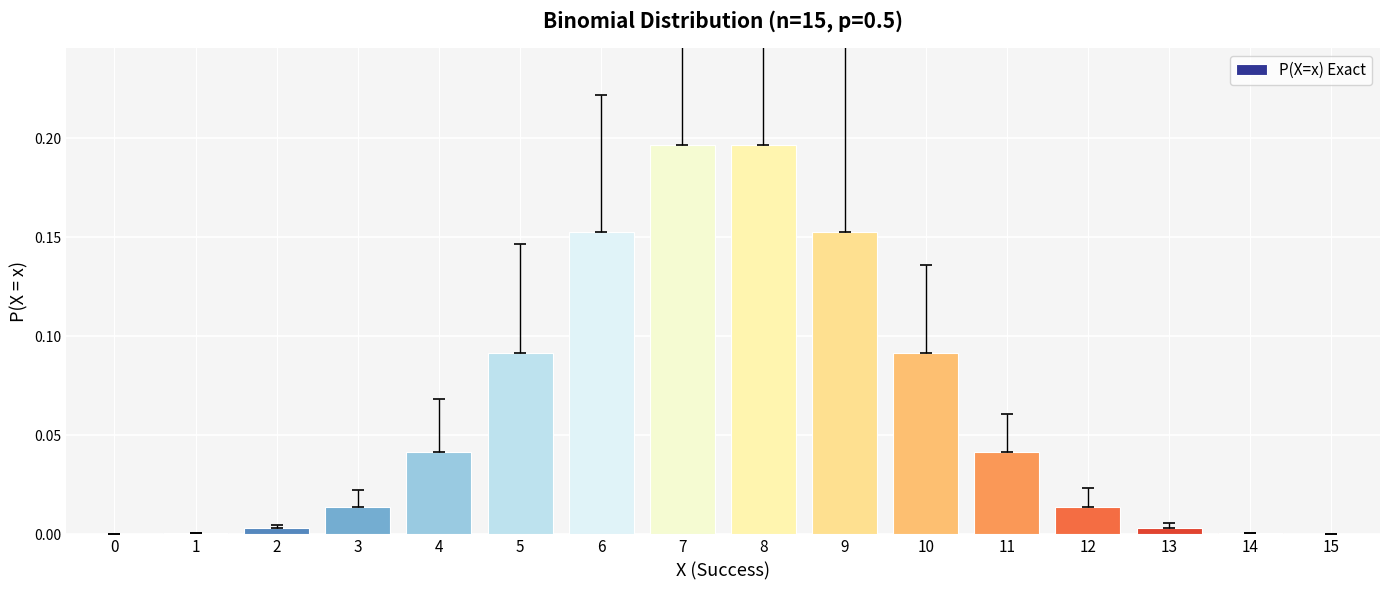

How many bars are there in total?

16